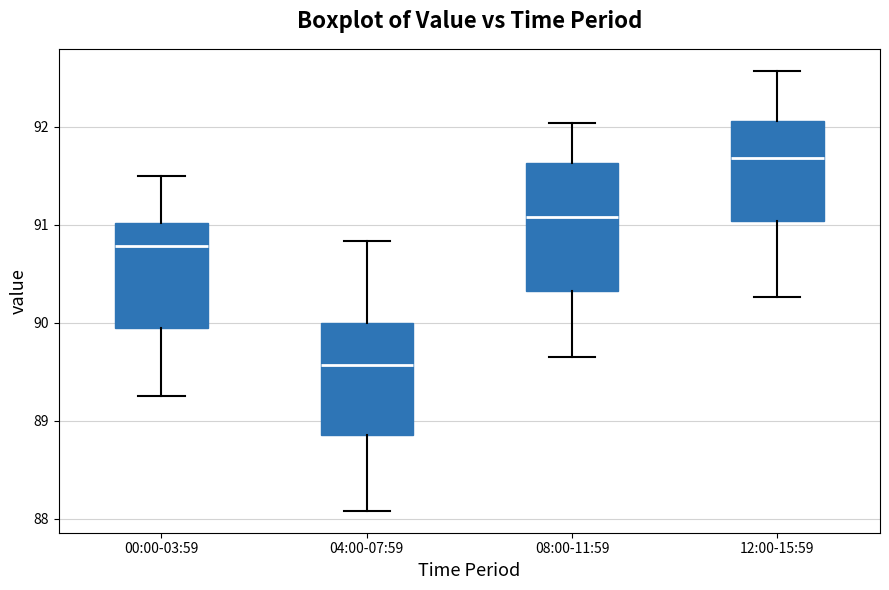

Reading left to right, transcribe this box plot: for each box, give where its median line is, the range the box spans, and where its two whiskers end, as read against the y-axis. The values are not printed on the chart, so give them approximately, as read against the axis.

00:00-03:59: median 90.8, box 89.9 to 91.0, whiskers 89.3 to 91.5
04:00-07:59: median 89.6, box 88.9 to 90.0, whiskers 88.1 to 90.8
08:00-11:59: median 91.1, box 90.3 to 91.6, whiskers 89.6 to 92.0
12:00-15:59: median 91.7, box 91.0 to 92.1, whiskers 90.3 to 92.6